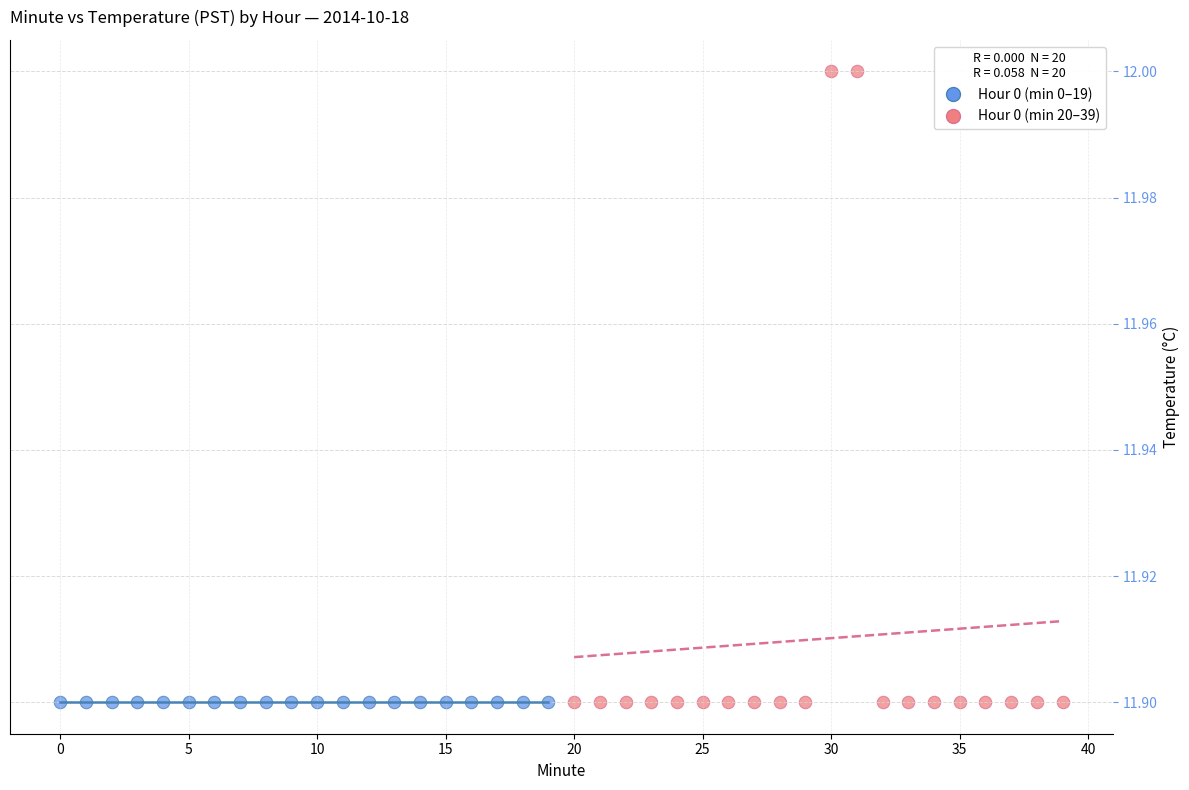

What are all the series names shown in the legend?

Hour 0 (min 0–19), Hour 0 (min 20–39)